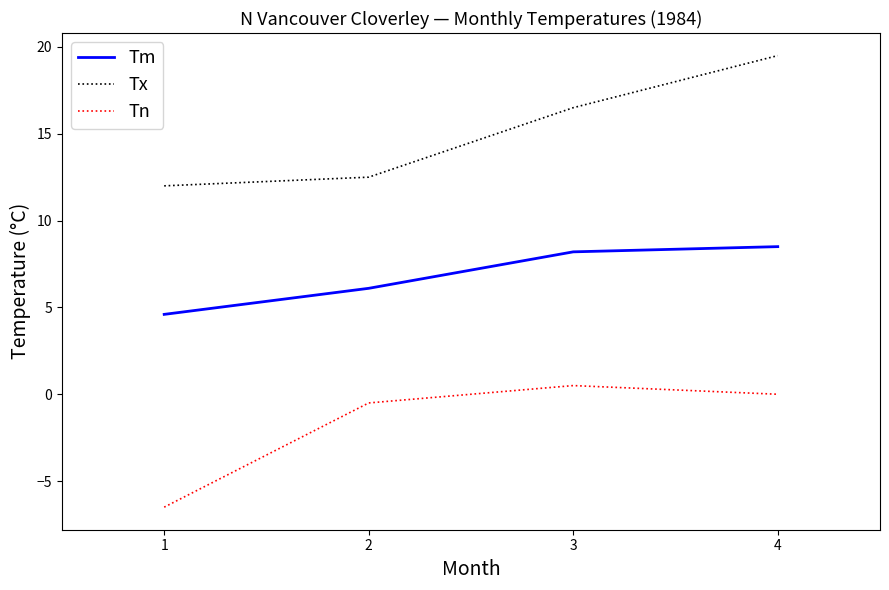

At 4, list the series in order from smallest to largest.

Tn, Tm, Tx